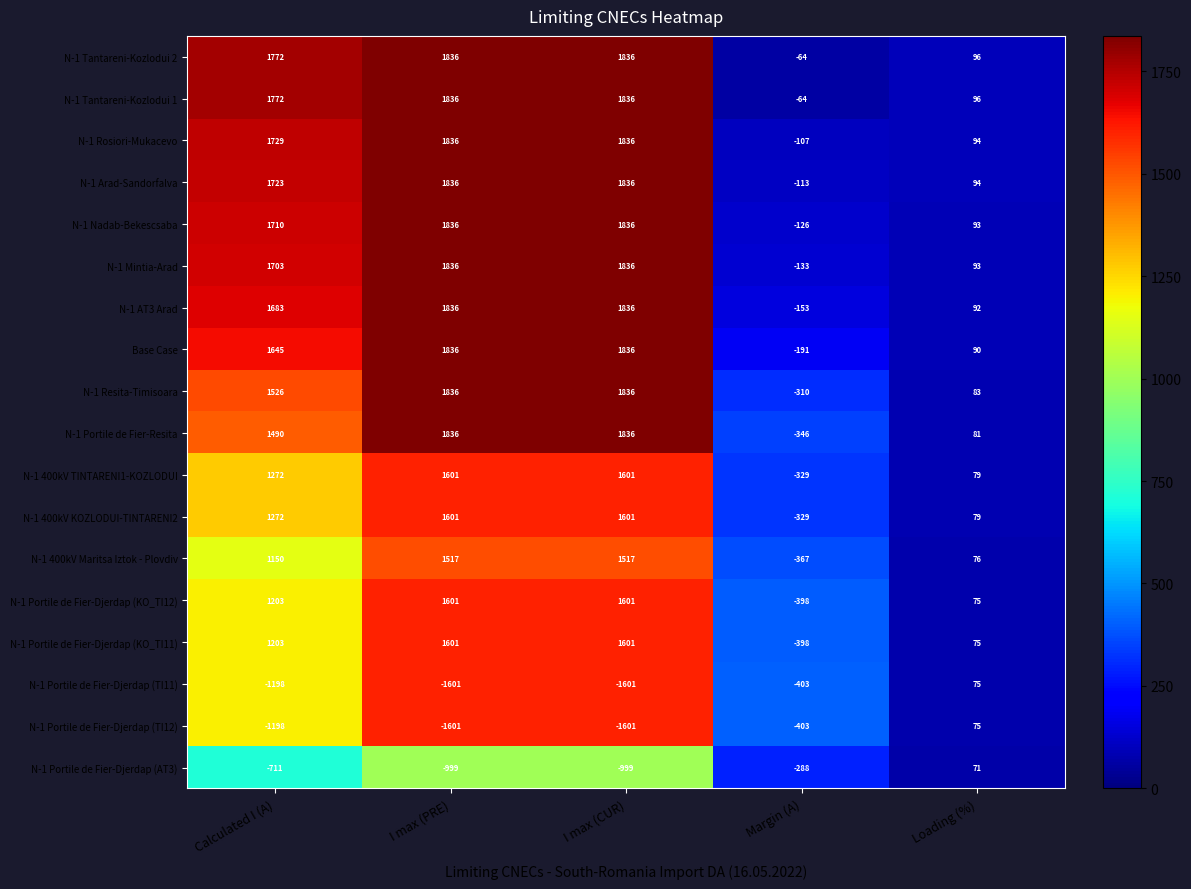

Between I max (CUR) and Margin (A), which series saw the biggest shift?

N-1 Portile de Fier-Resita